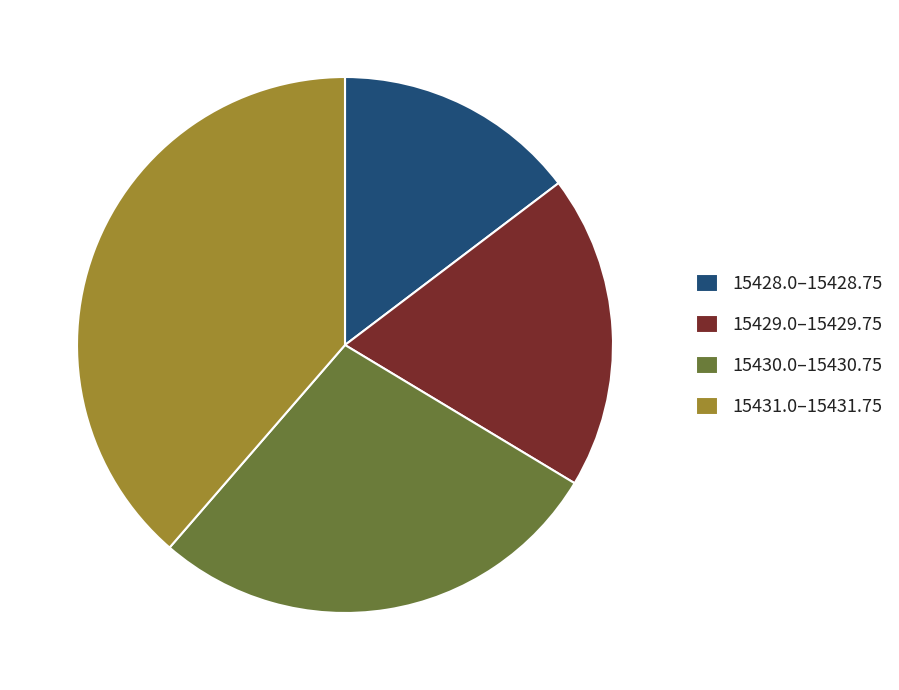

What is the smallest slice in the pie chart?

15428.0–15428.75